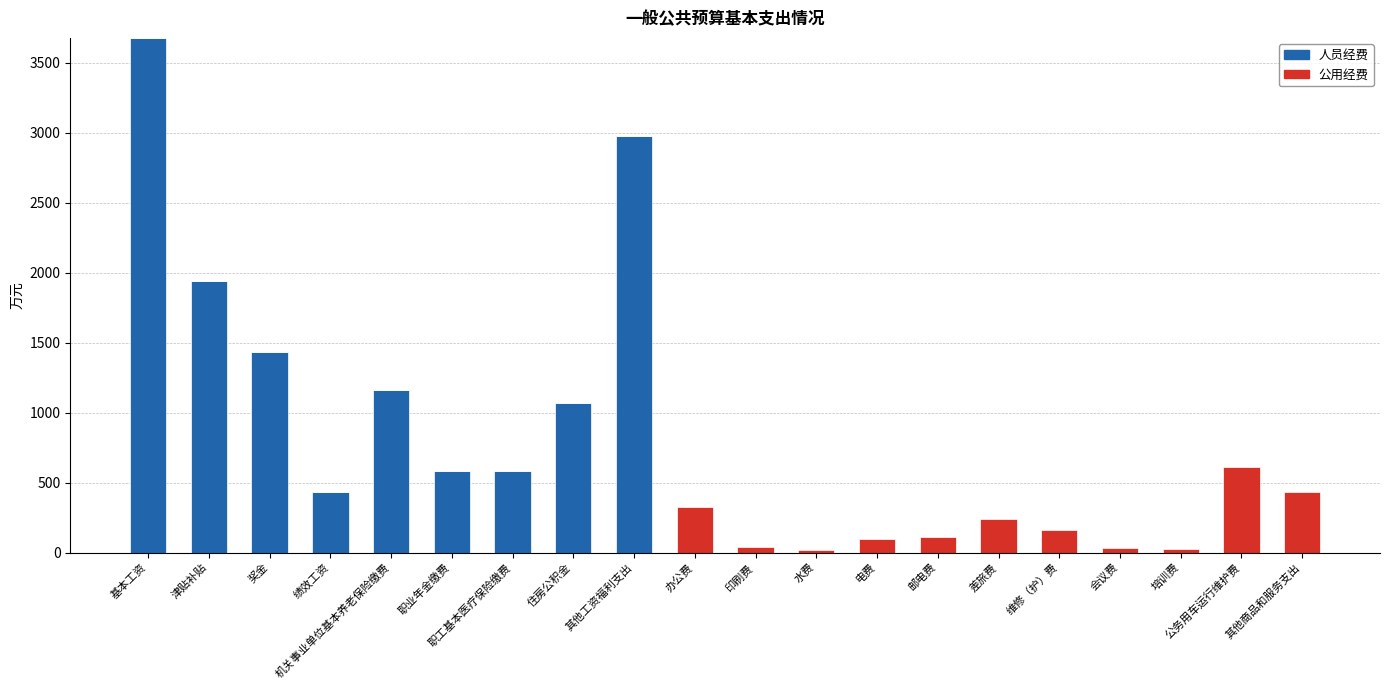

True or false: 人员经费 has a value of 0.0 at 培训费.

True